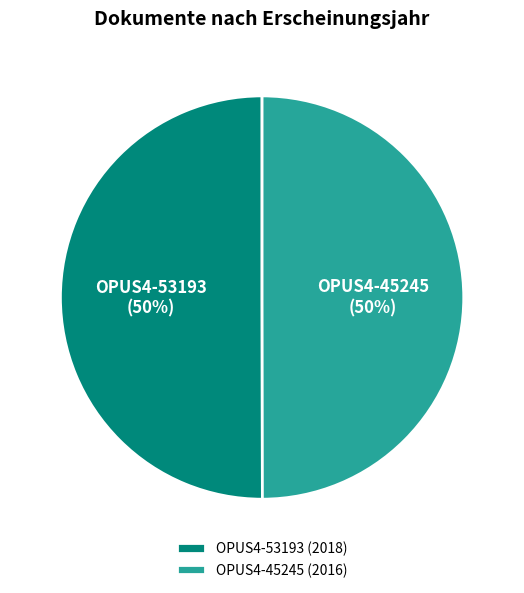

To the nearest percent, what is the average slice percentage?

50%